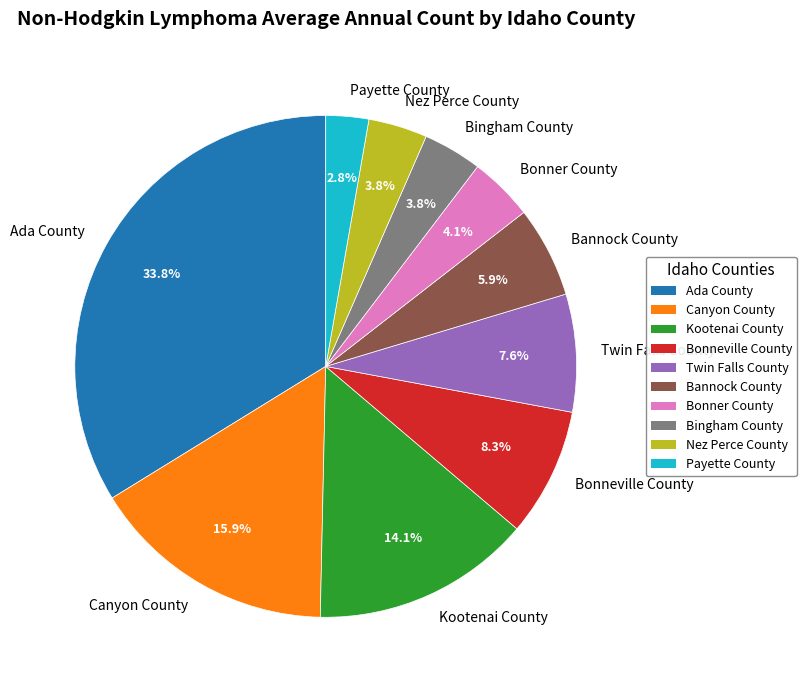

The Ada County slice represents 34% of the pie. True or false?

True